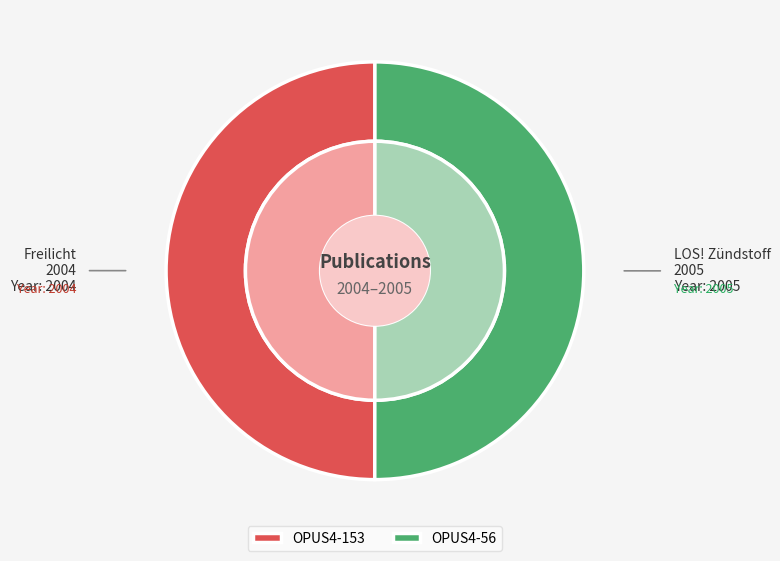

What is the total percentage of OPUS4-56 and OPUS4-153?

100.0%